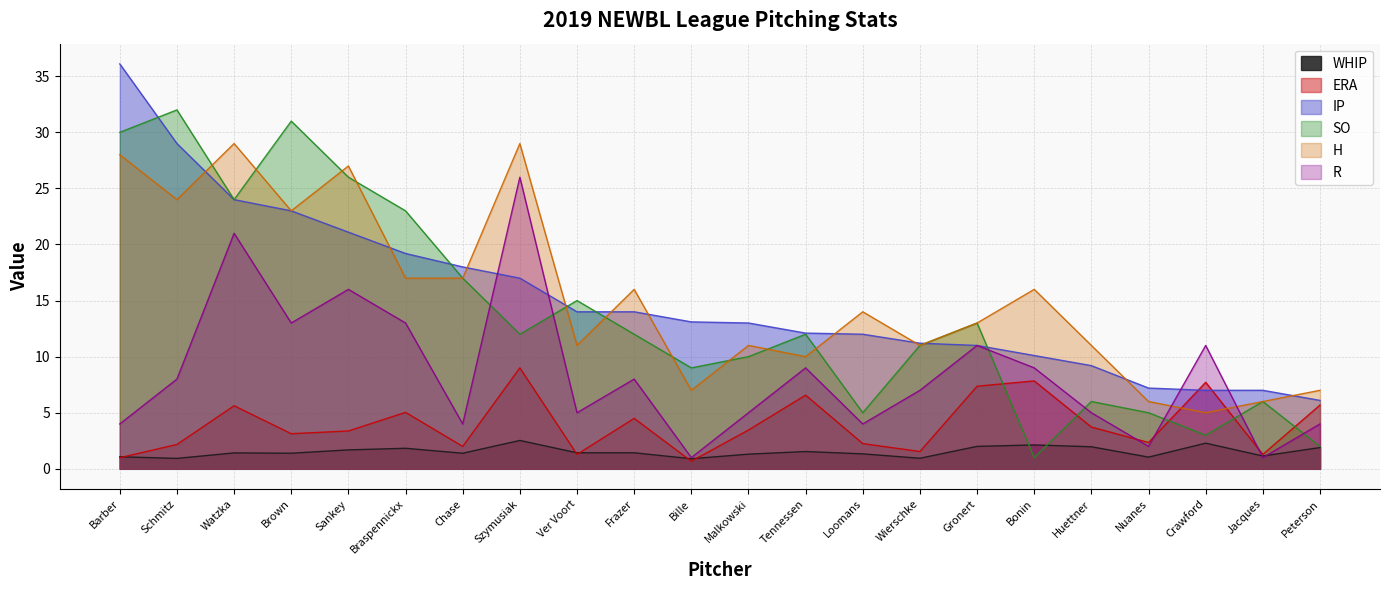

Which series has the largest total across all categories?

H